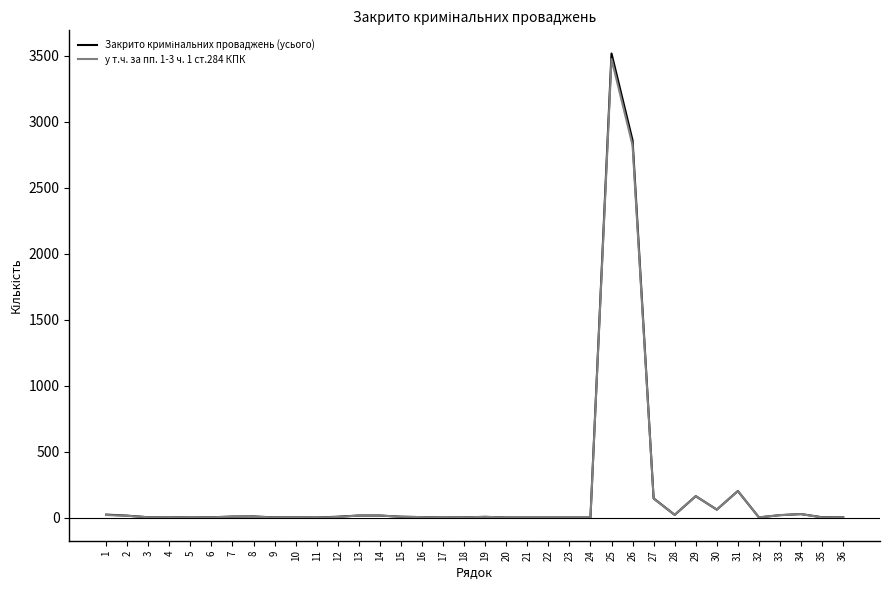

At which category is the sum across all series the highest?

25